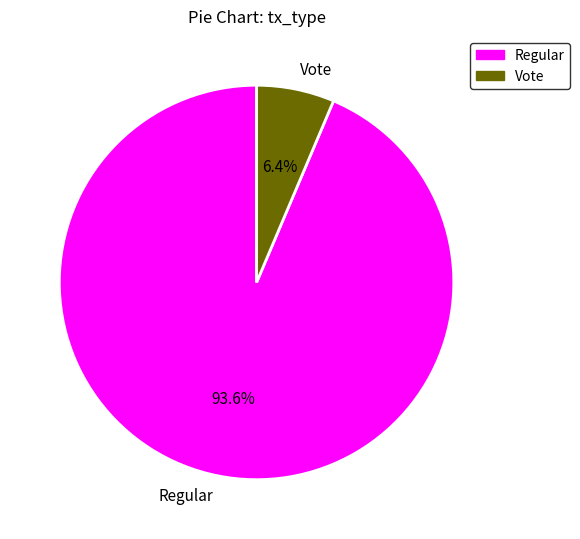

What percentage is the Regular slice, to the nearest percent?

94%